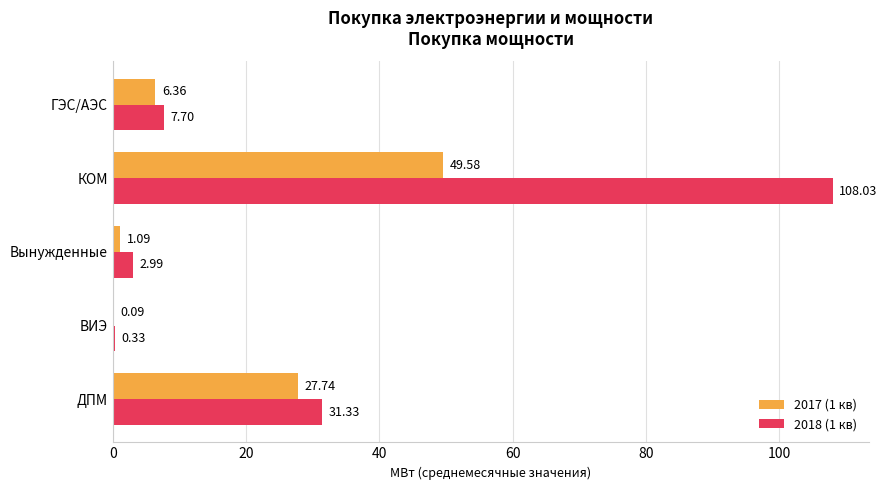

At which label does 2018 (1 кв) reach its peak?

КОМ